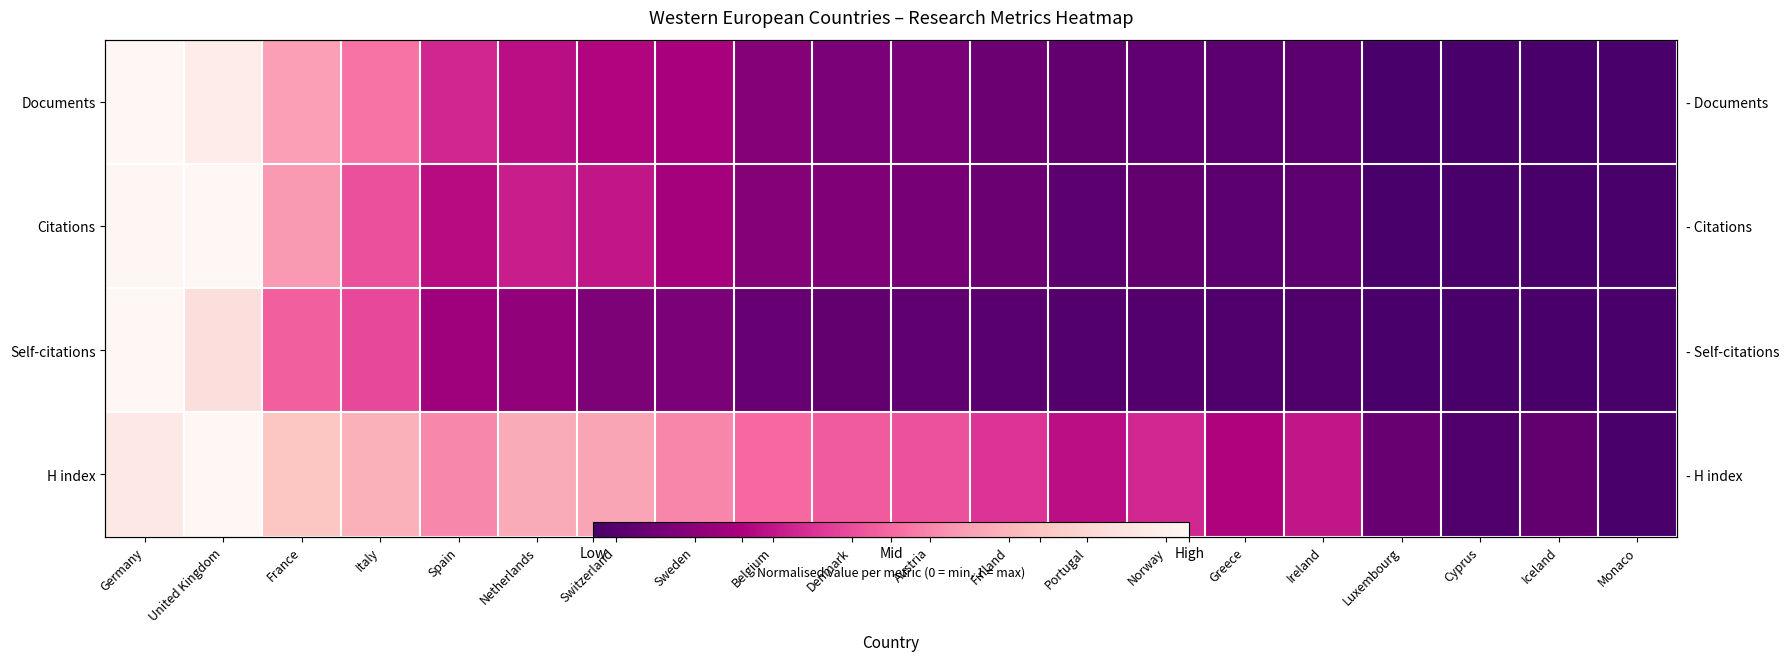

What is the maximum value for Citations?

1.0